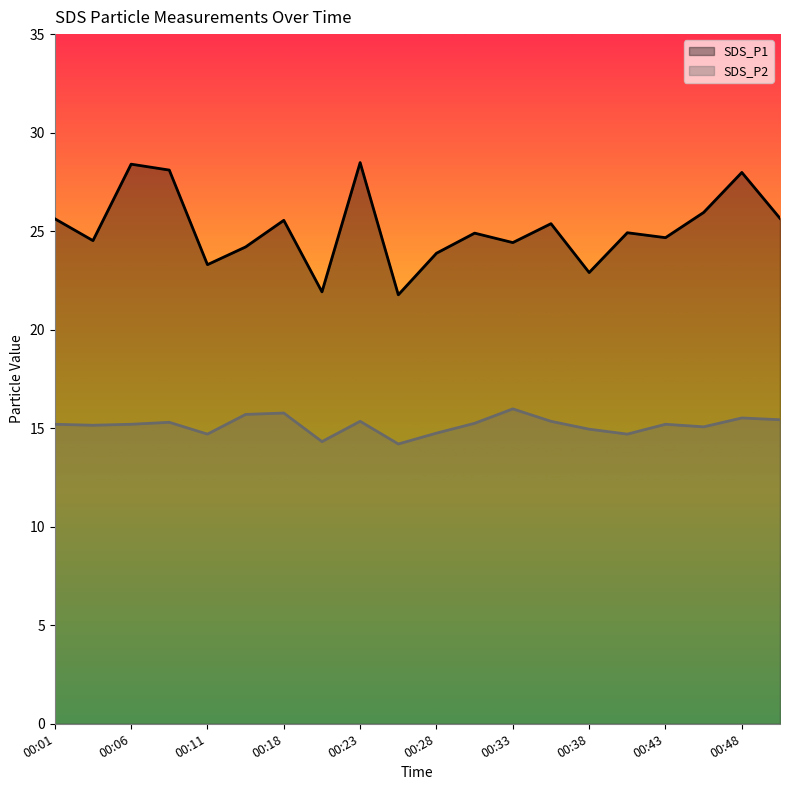

True or false: SDS_P2 has more than 2 points higher than both neighbors.

True